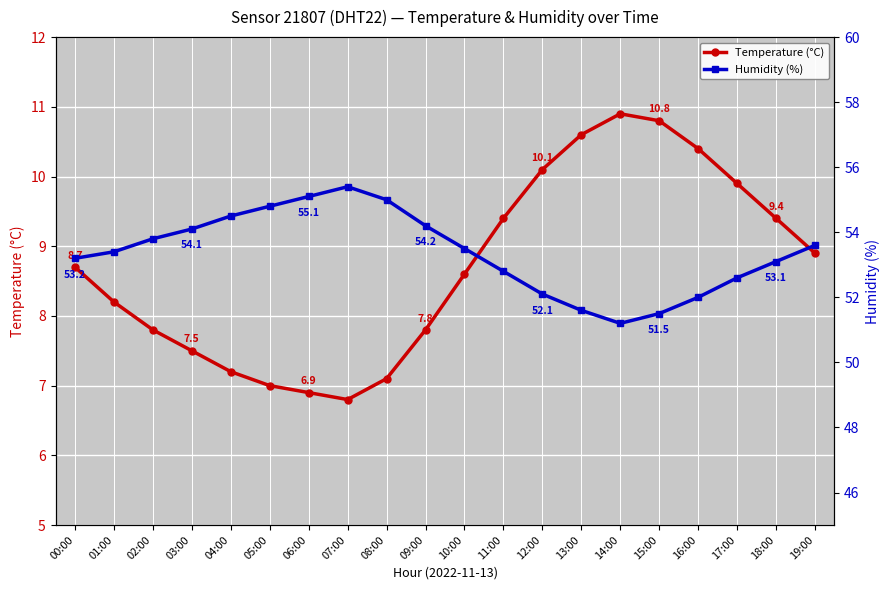

The value of Temperature (°C) at 05:00 is 7.0. True or false?

True